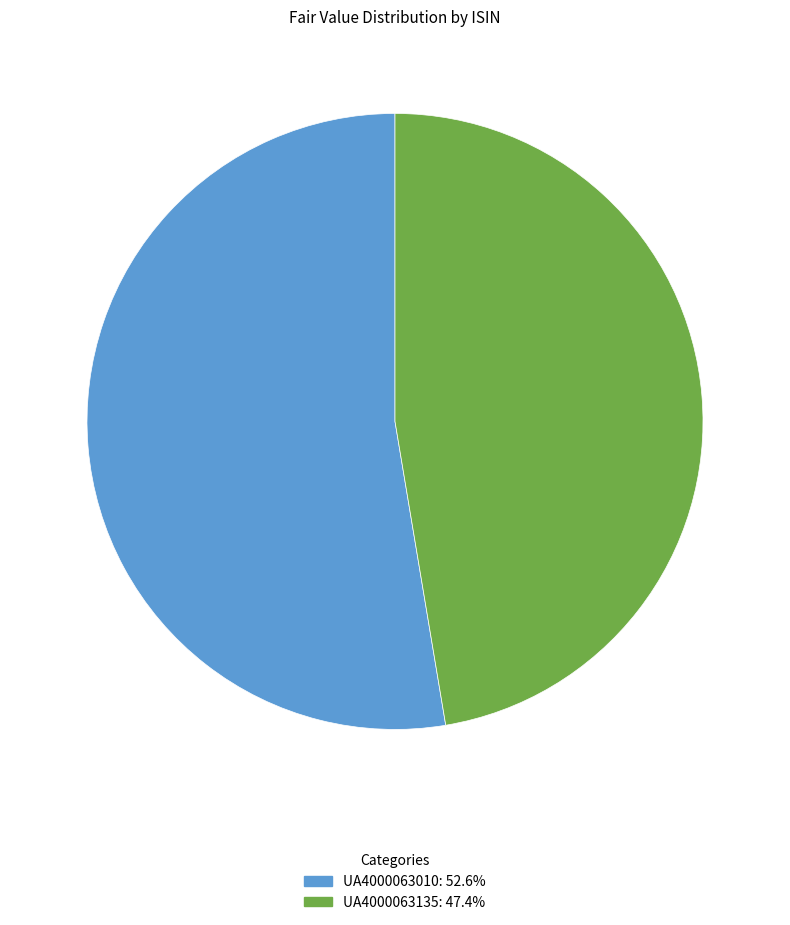

Approximately how many times larger is the value at UA4000063010 compared to UA4000063135?

1.1